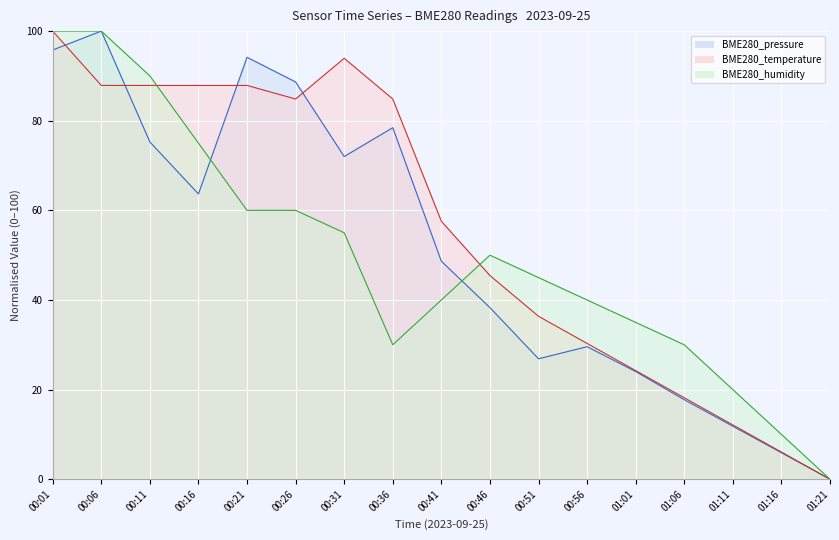

How many times do BME280_humidity and BME280_pressure cross each other?

2